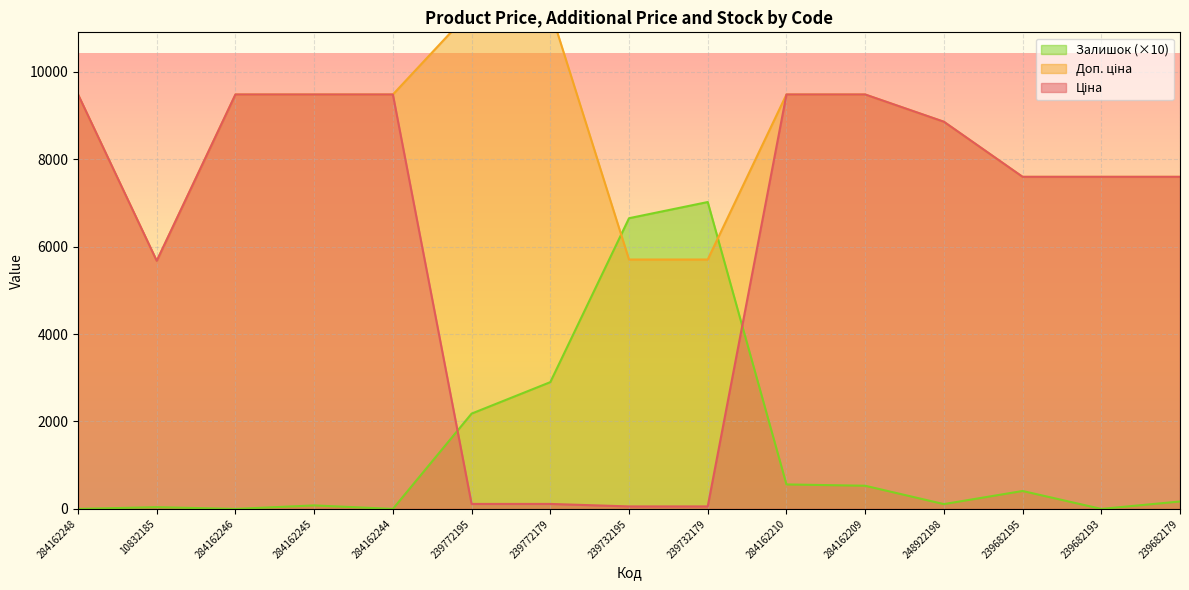

What are all the series names shown in the legend?

Ціна, Доп. ціна, Залишок